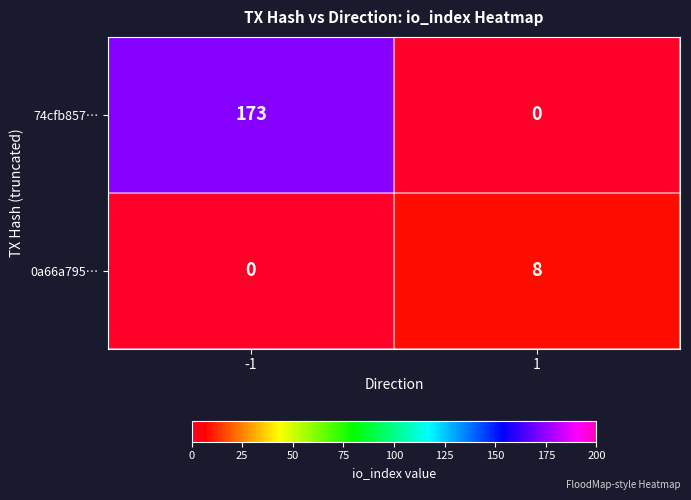

Which label corresponds to the largest value in the chart?

-1